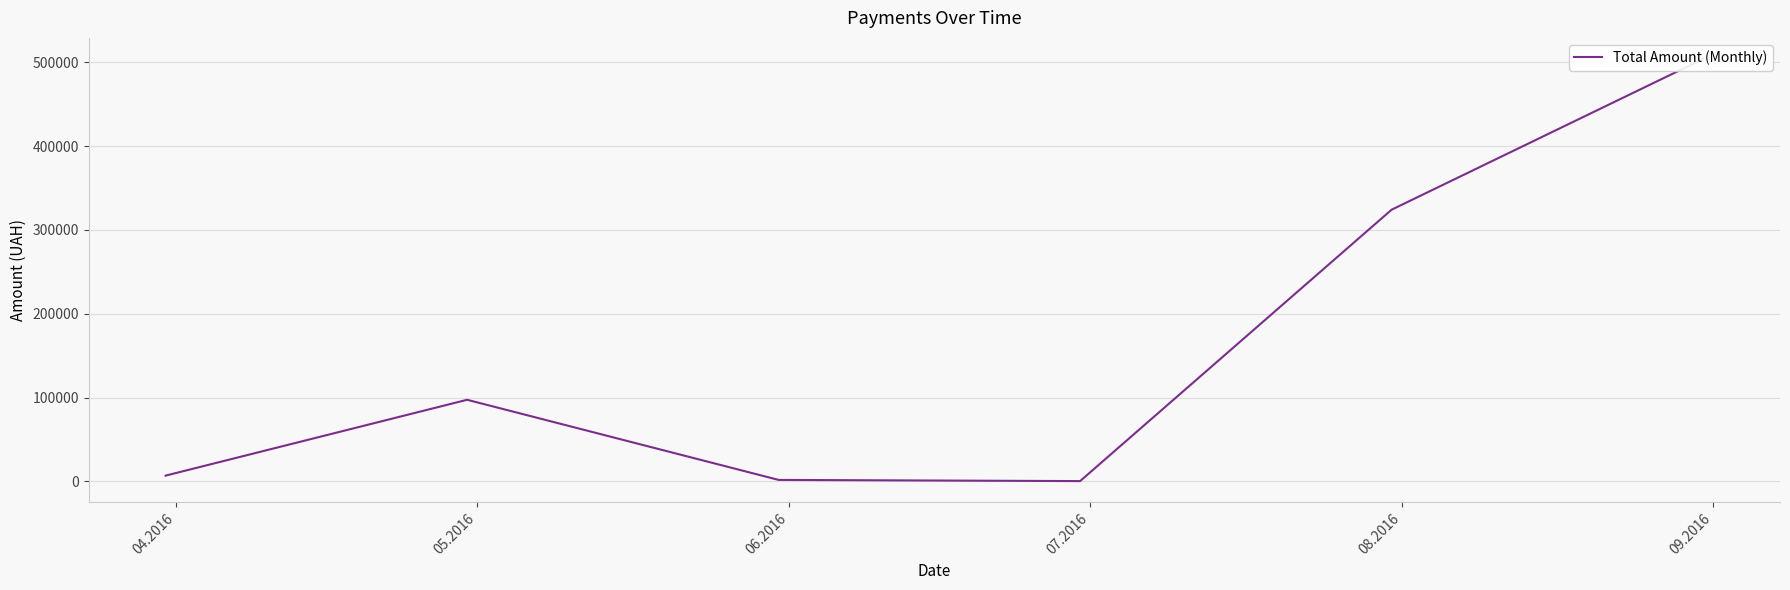

True or false: the data shows 34126.0 at 05.2016.

False